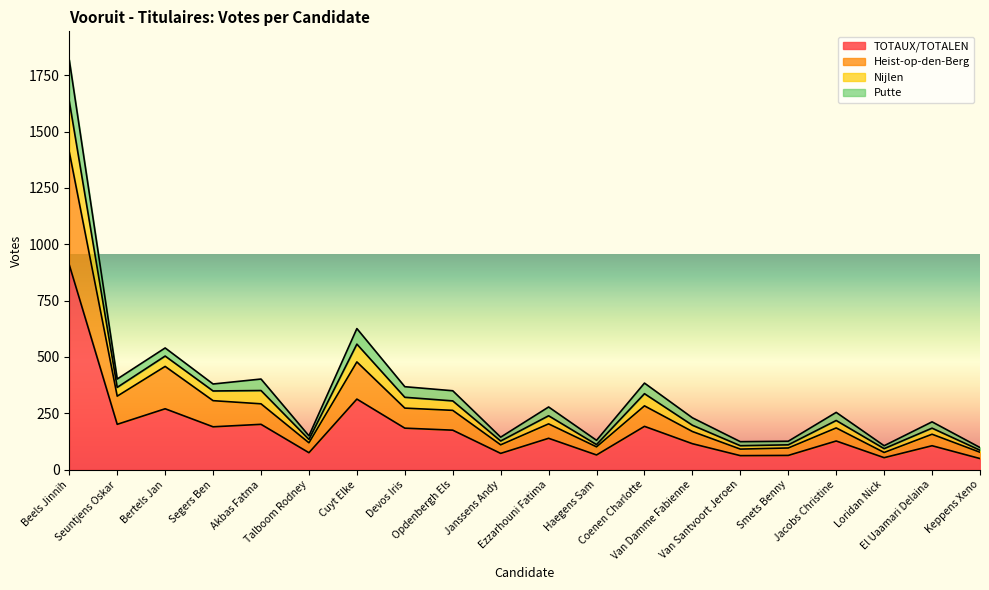

What is the highest value of the TOTAUX/TOTALEN series?

909